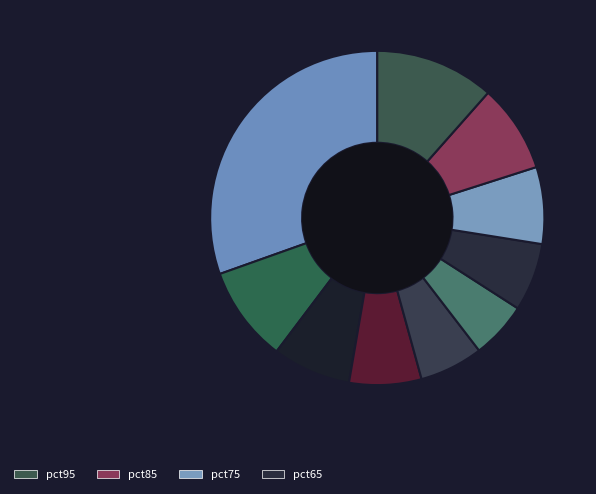

How many segments does this pie chart have?

10